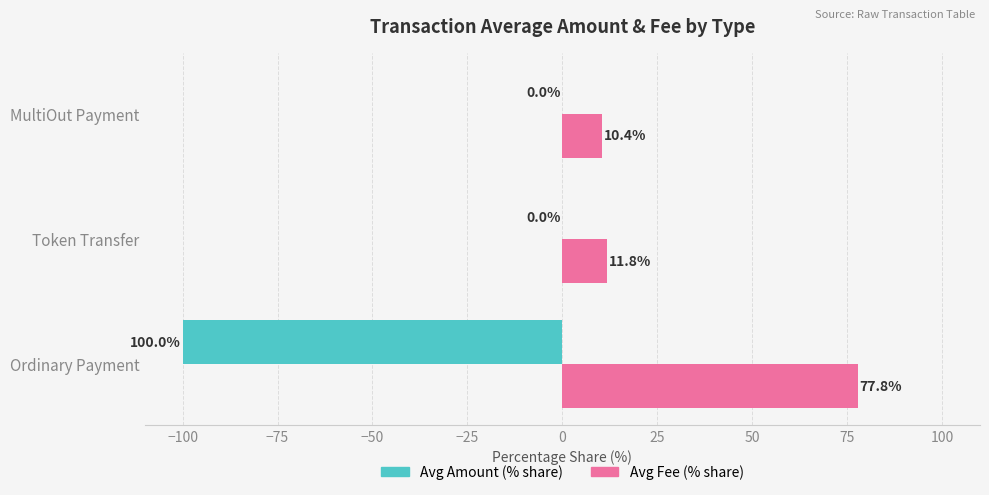

At which category does the chart reach its peak across all series?

Ordinary Payment